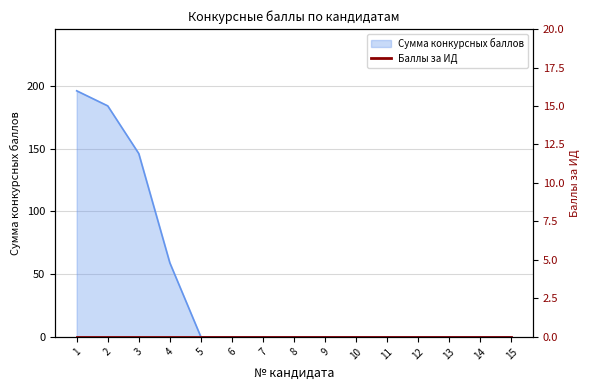

True or false: there are more than 1 points higher than both neighbors.

False